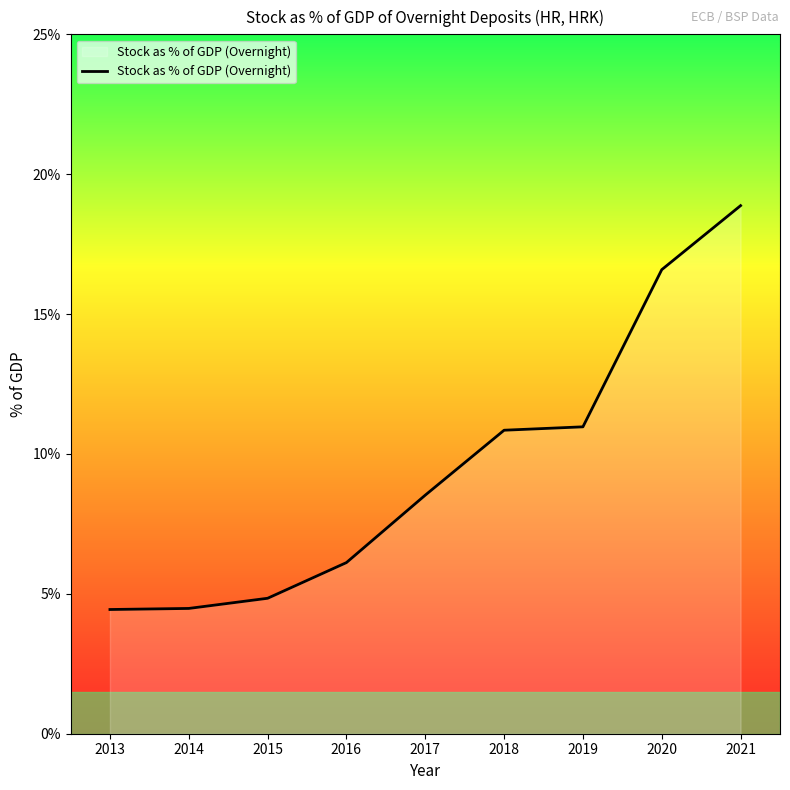

What value does the data have at 2016?

6.1